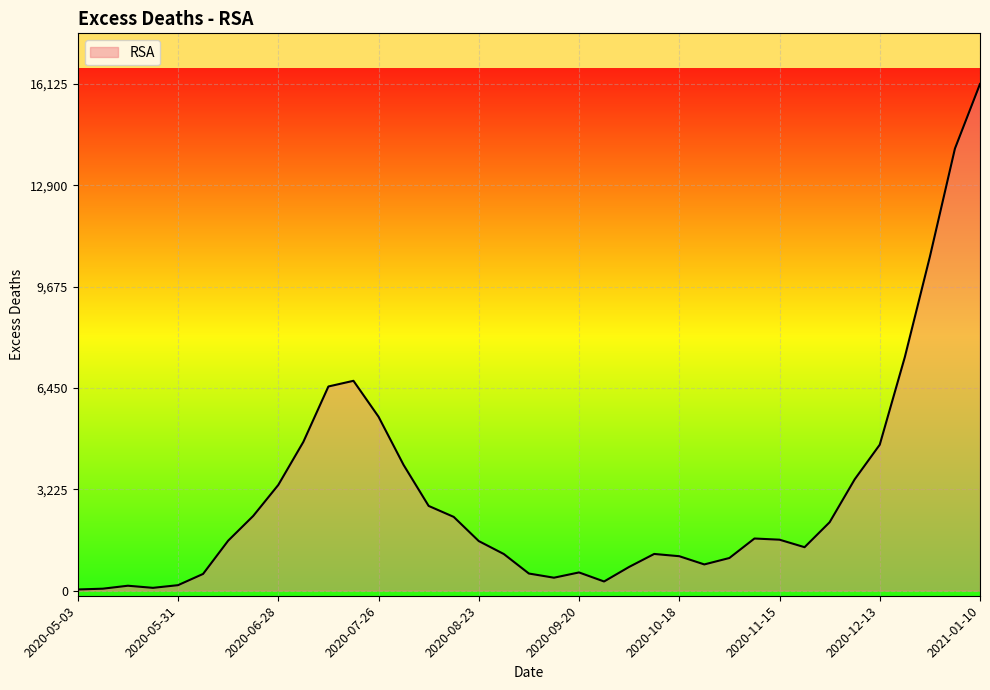

What is the greatest value displayed?

16125.4